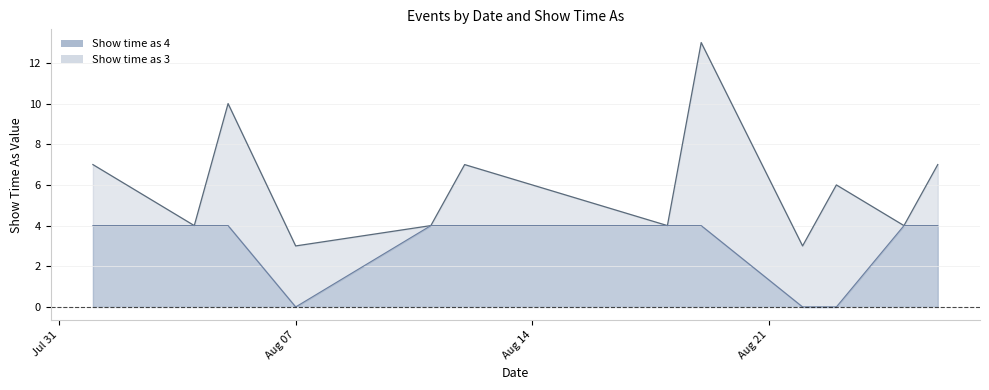

How many interior local valleys (lower than both neighbors) does the data have?

1